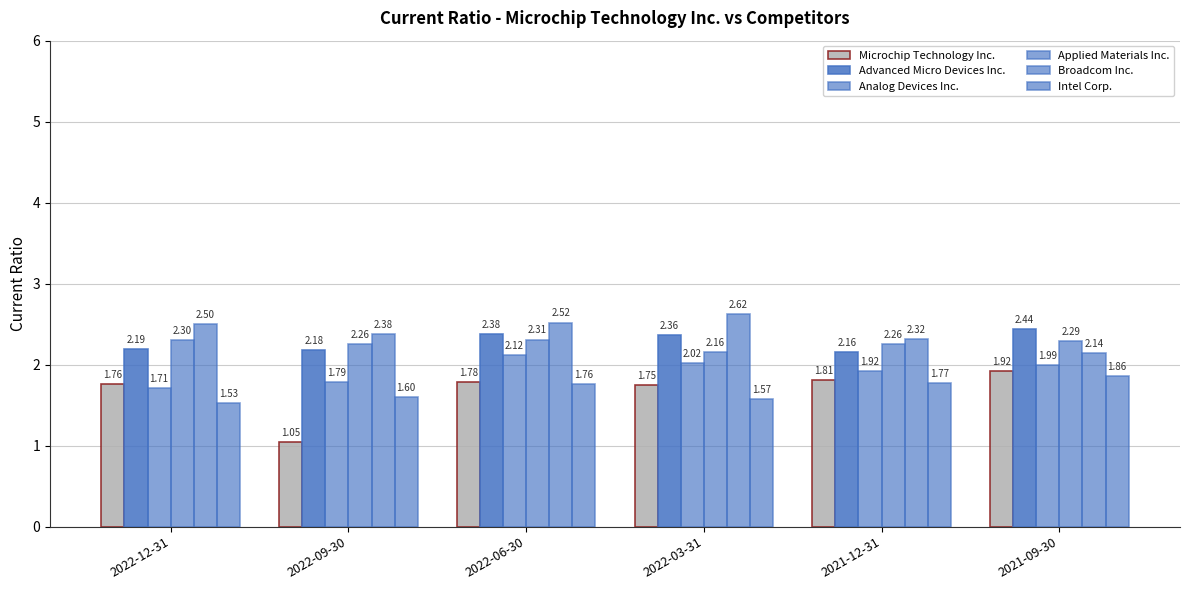

How many groups of bars are there?

6